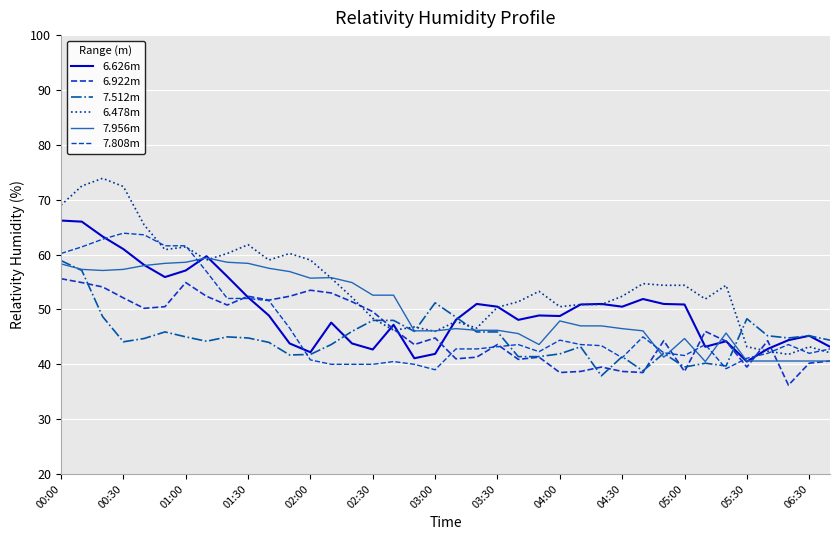

What is the difference between the maximum and minimum values in the 6.922m series?

19.4